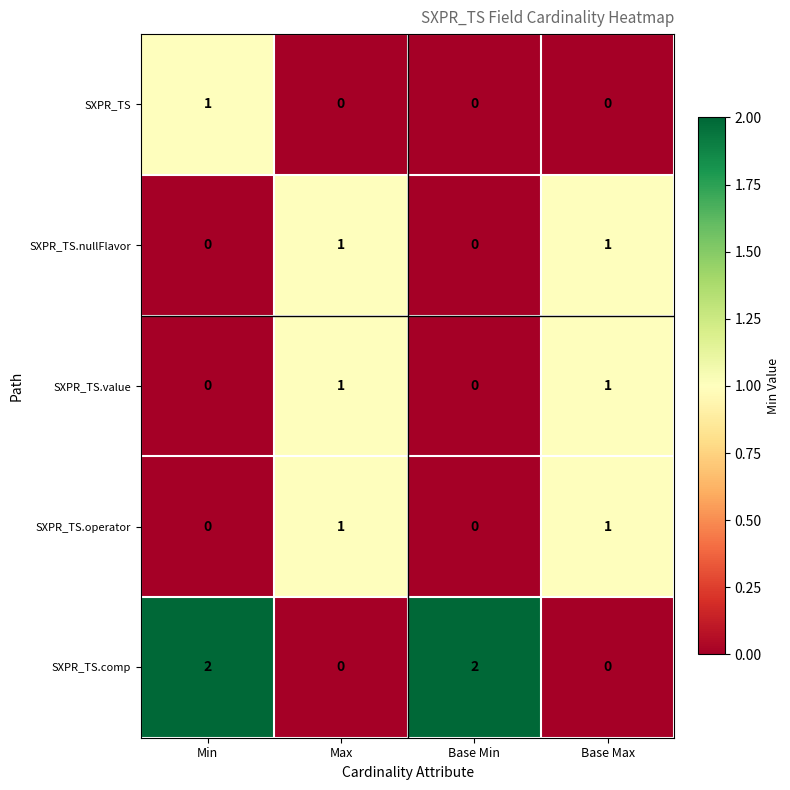

Reading left to right, what are all the values shown in this chart?

SXPR_TS: Min=1	Max=0	Base Min=0	Base Max=0
SXPR_TS.nullFlavor: Min=0	Max=1	Base Min=0	Base Max=1
SXPR_TS.value: Min=0	Max=1	Base Min=0	Base Max=1
SXPR_TS.operator: Min=0	Max=1	Base Min=0	Base Max=1
SXPR_TS.comp: Min=2	Max=0	Base Min=2	Base Max=0